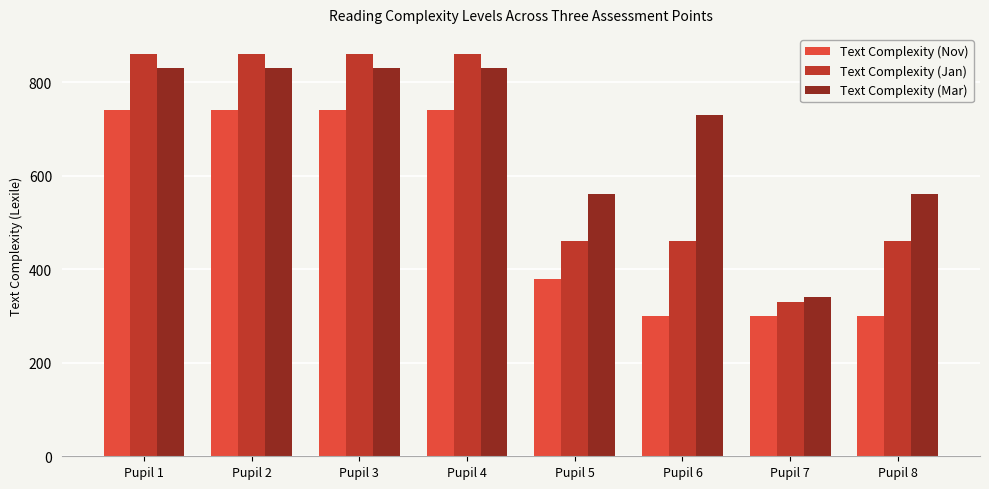

Is it true that Text Complexity (Jan) equals 860 at Pupil 4?

True